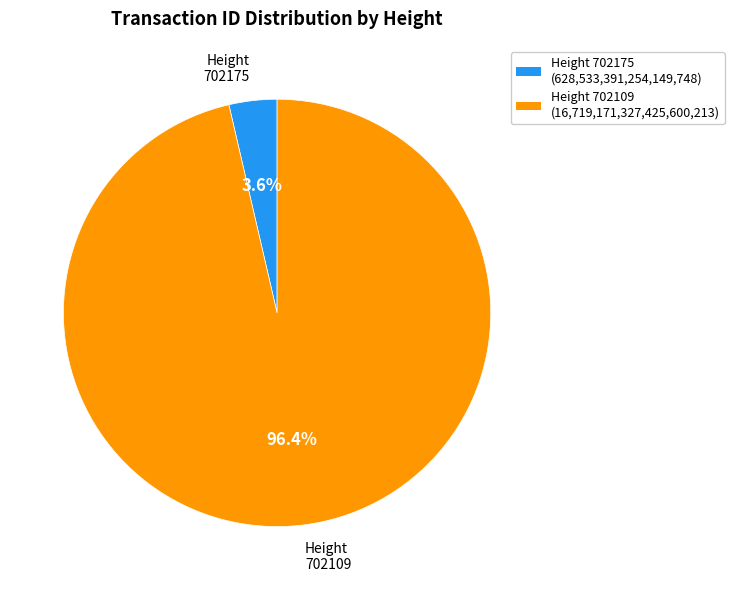

How many segments does this pie chart have?

2